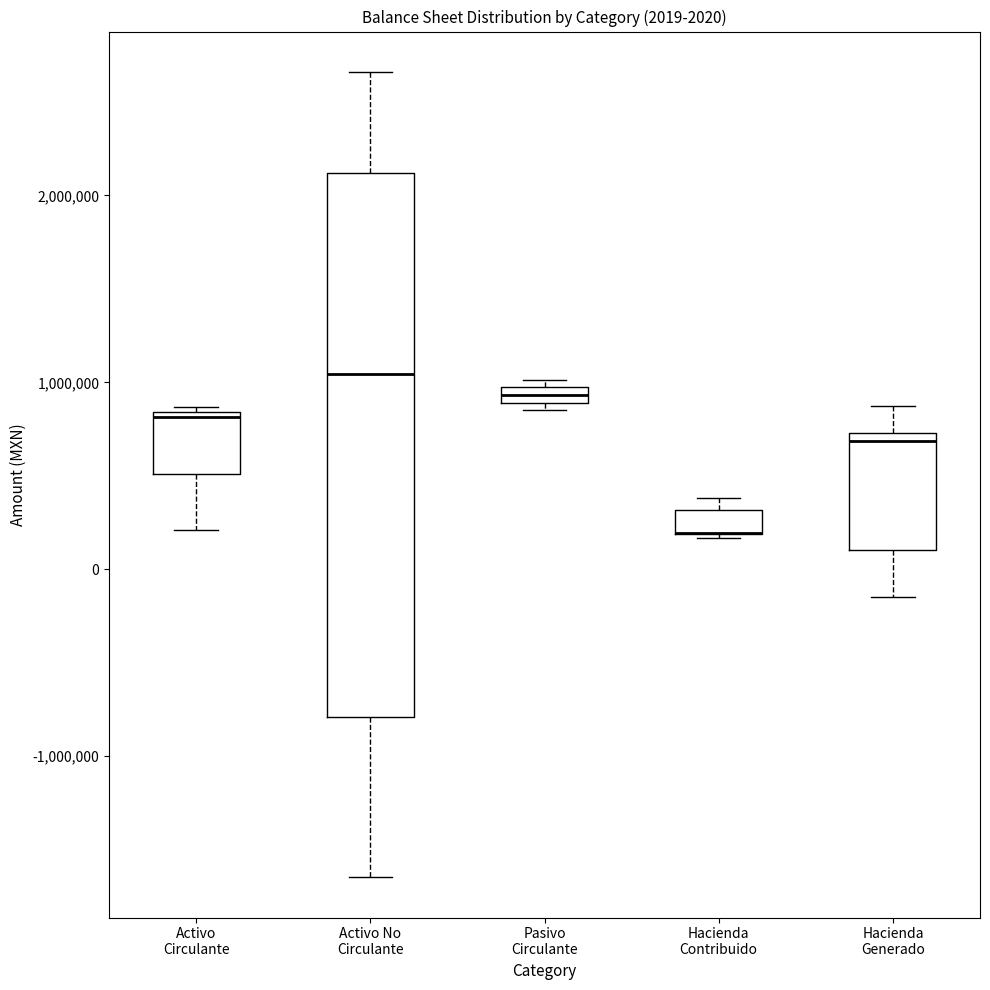

Comparing the boxes themselves (not the whiskers), which one is the tallest?

Activo No Circulante